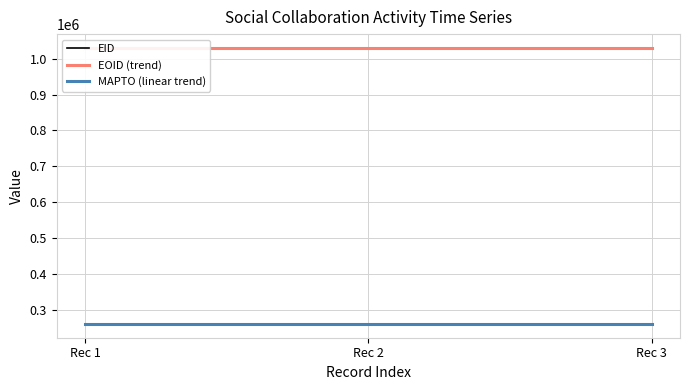

Count the number of data series in this chart.

3